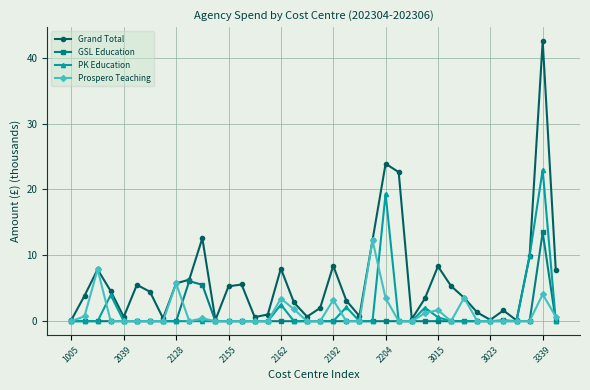

Which series has the largest total across all categories?

Grand Total